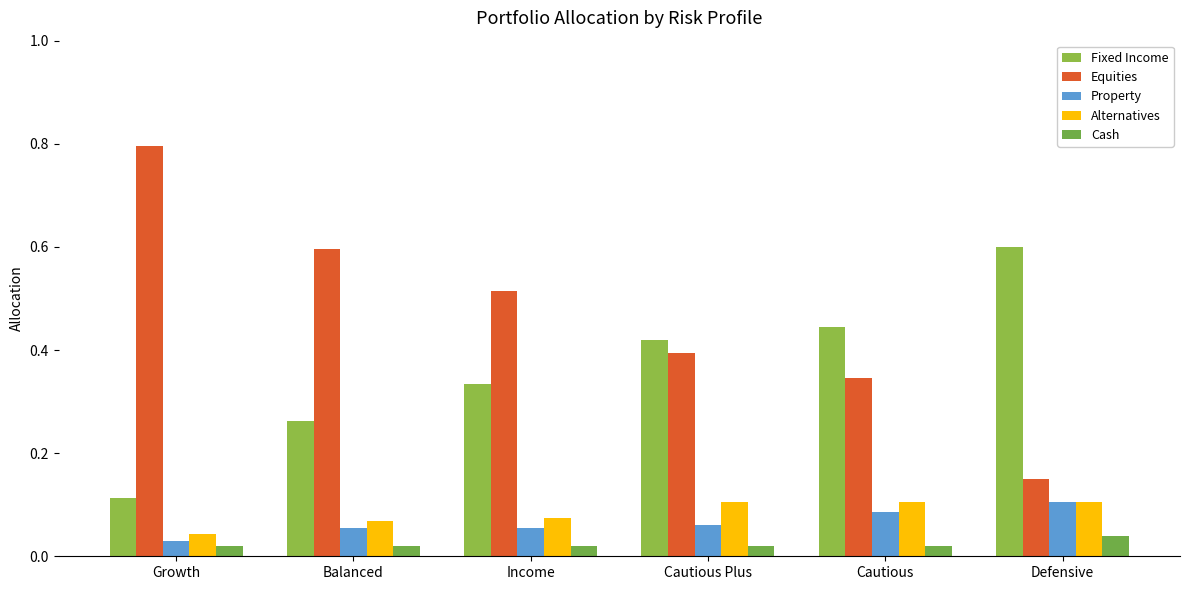

At how many categories does at least one series exceed 0?

6